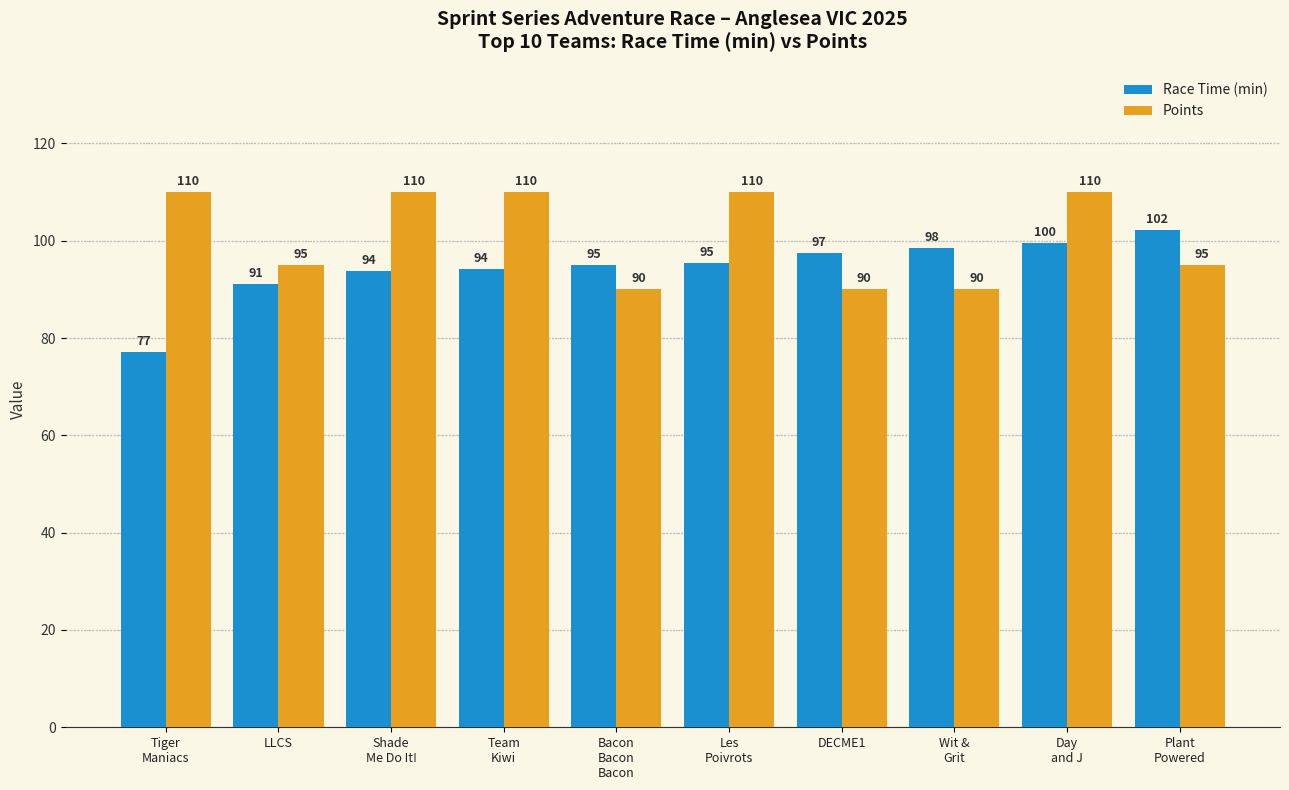

How many bars are there in each group?

2